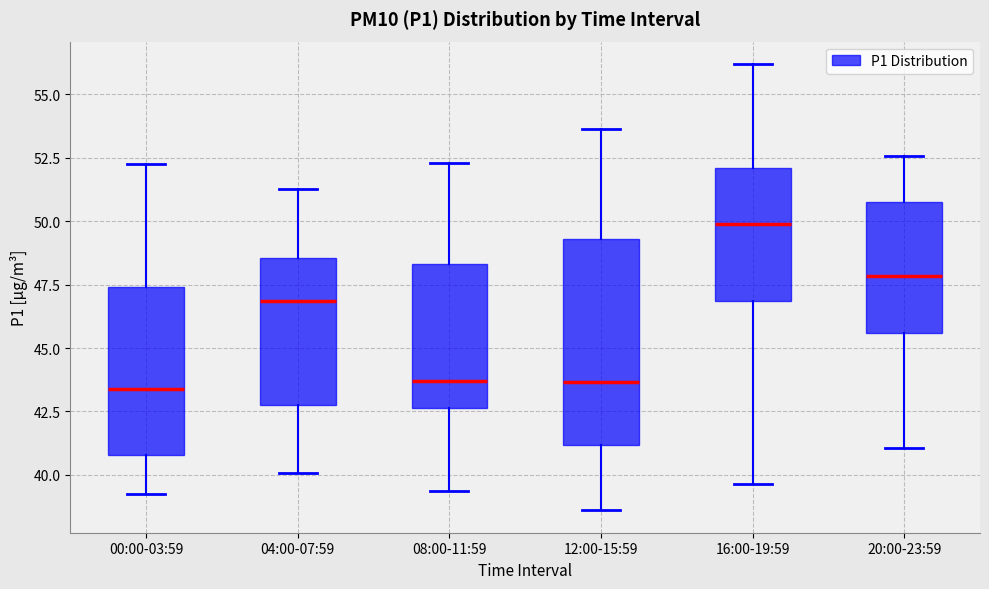

Which box is the tallest, from its lower edge to its upper edge?

12:00-15:59